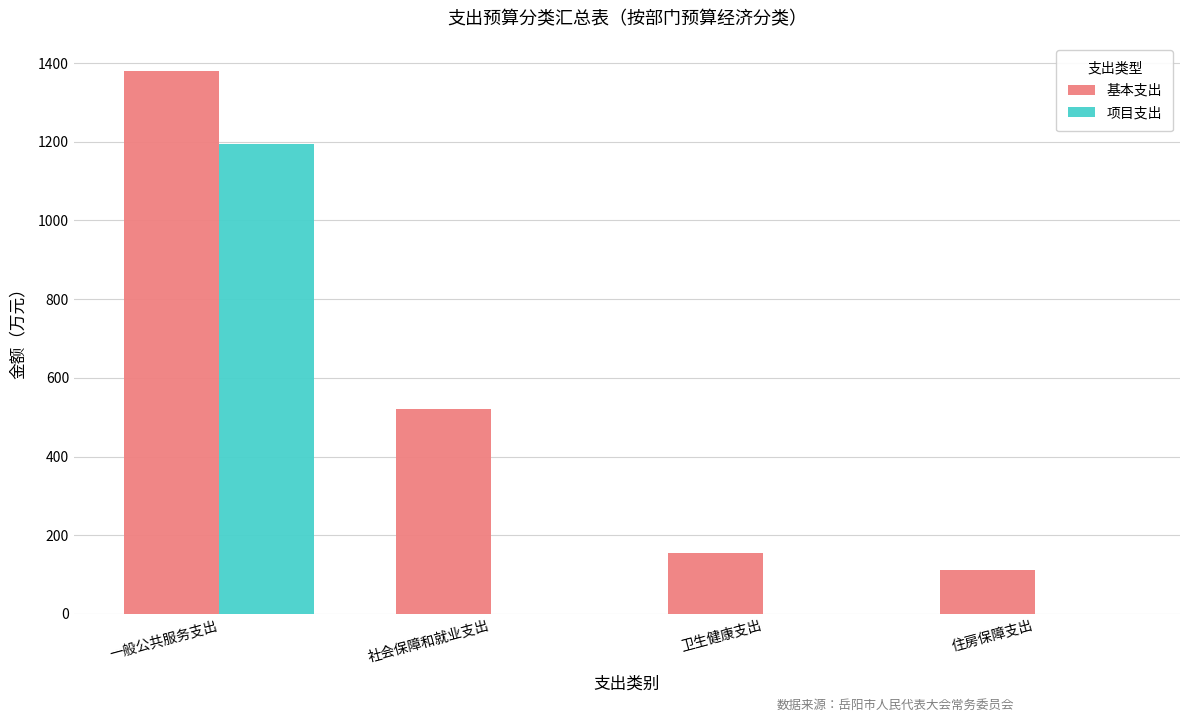

The value of 项目支出 at 一般公共服务支出 is 1194.0. True or false?

True